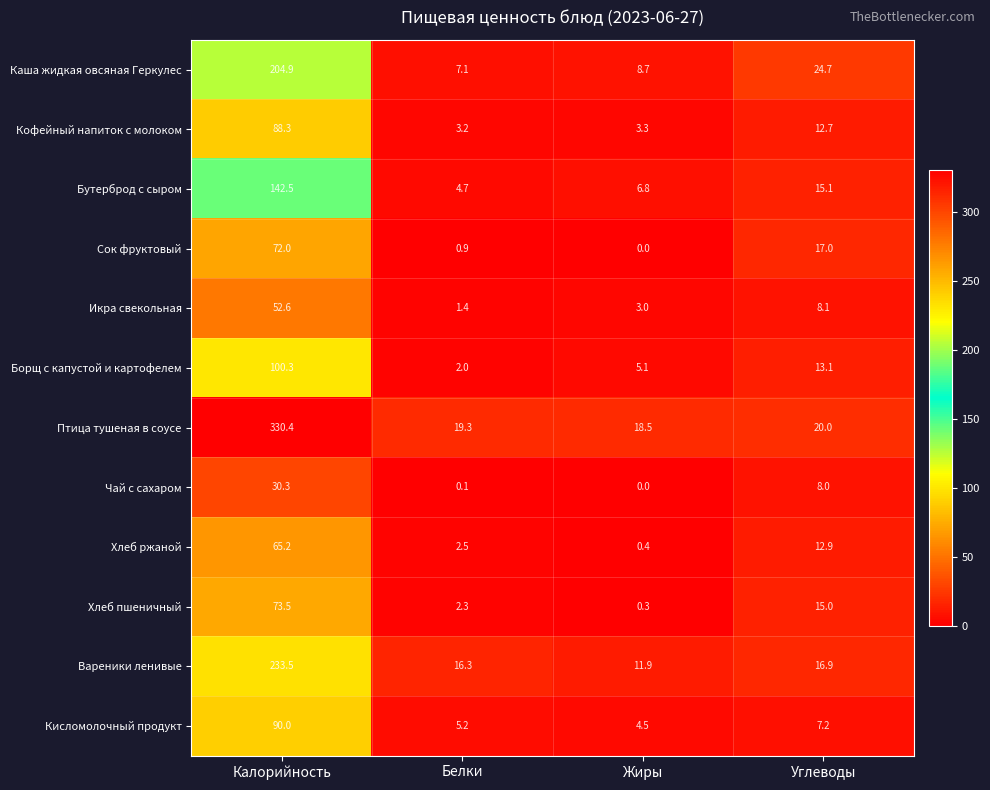

Which series has the largest range (max minus min)?

Птица тушеная в соусе